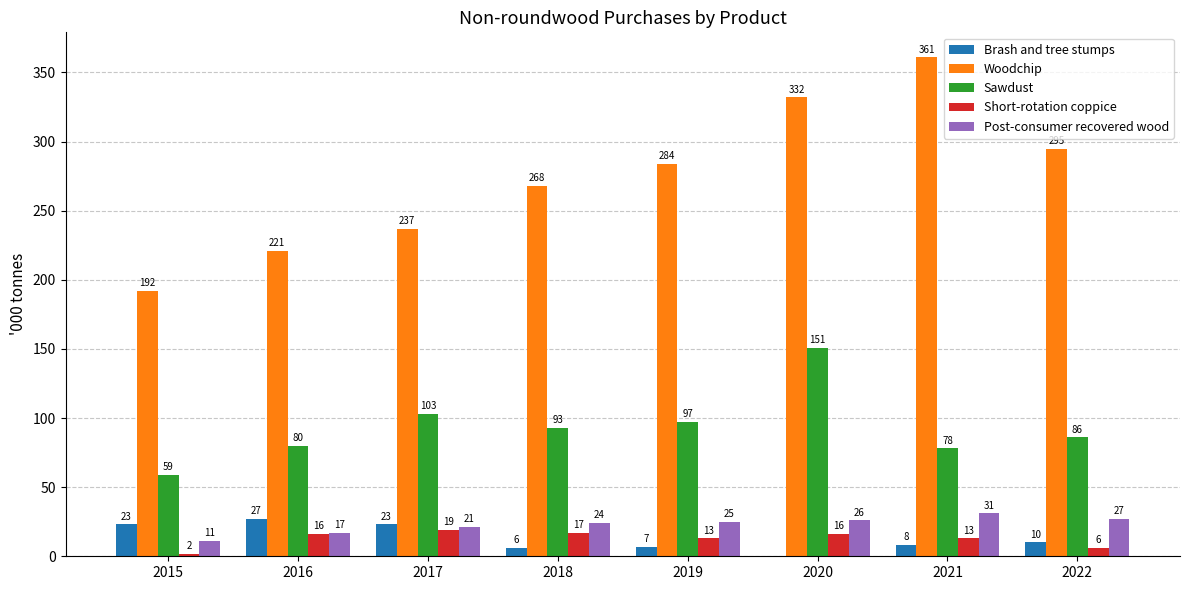

Where does the Sawdust series first go above 93?

2017